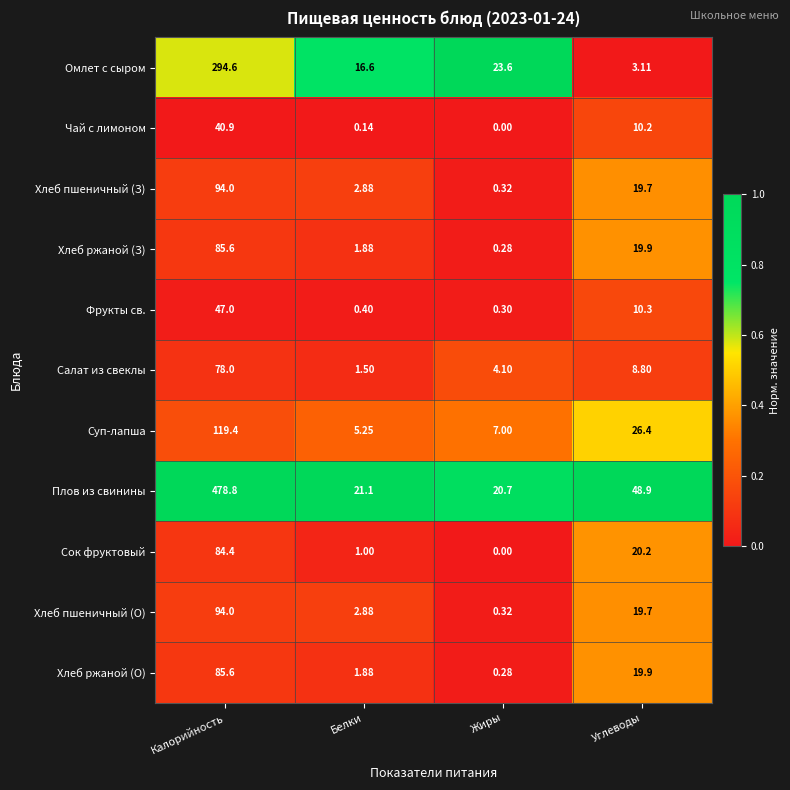

Which series has the widest spread of values?

Плов из свинины